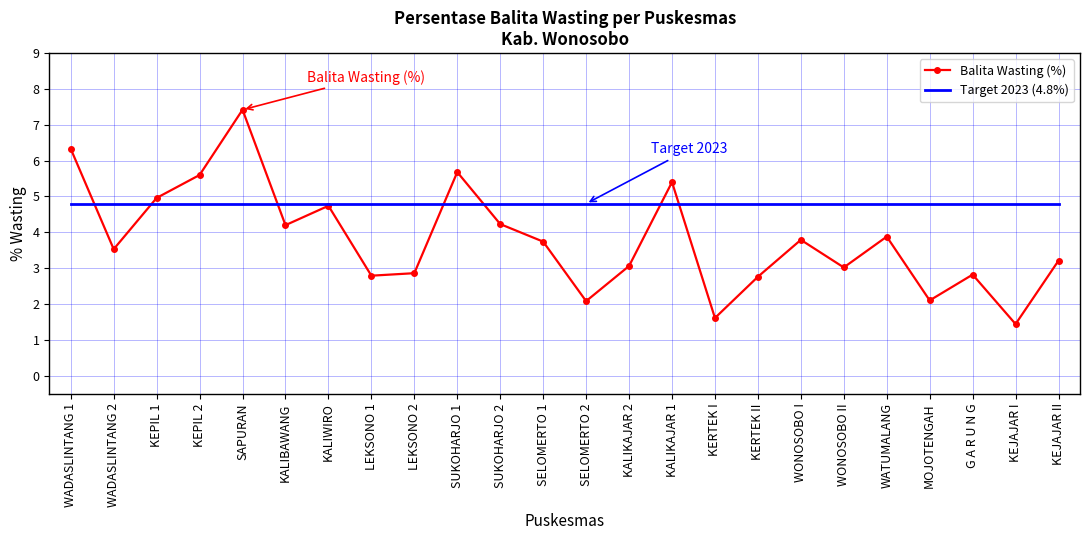

The Balita Wasting (%) series shows 1.4 at KERTEK II. True or false?

False